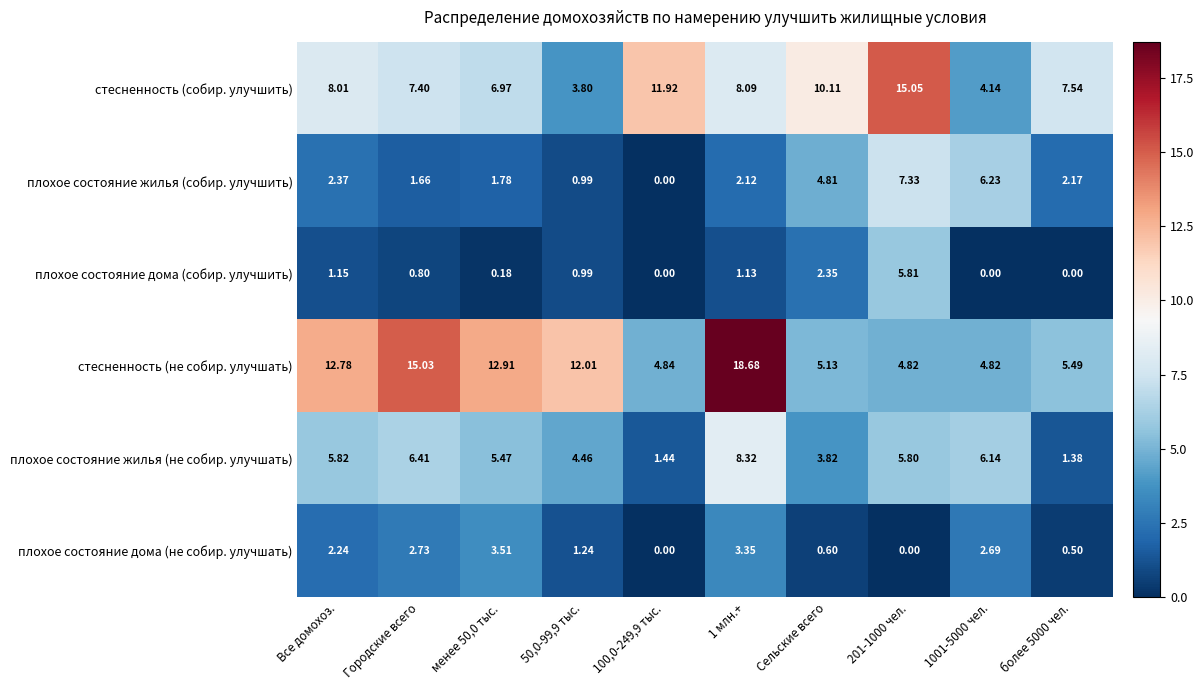

Which series has the widest spread of values?

стесненность (не собир. улучшать)